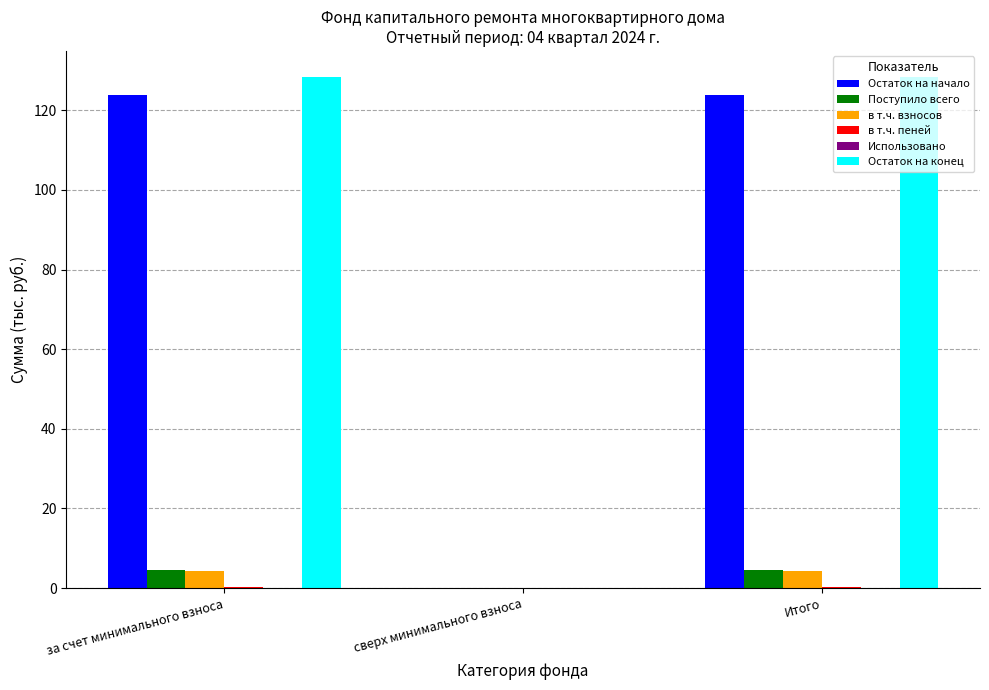

Are the bars horizontal?

No